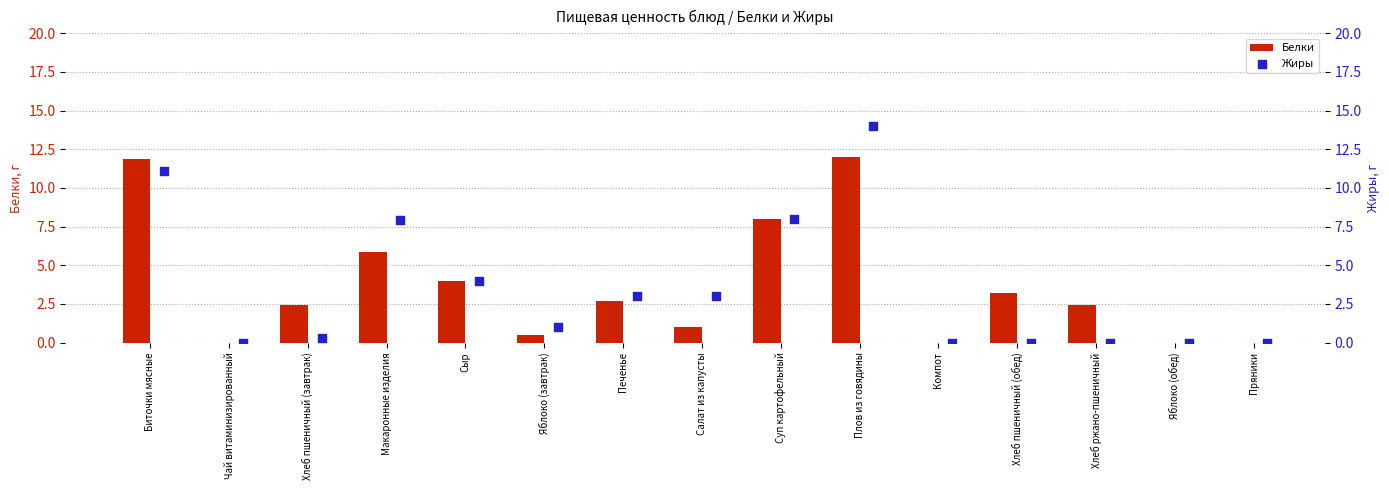

The value of Белки at Плов из говядины is 12.0. True or false?

True